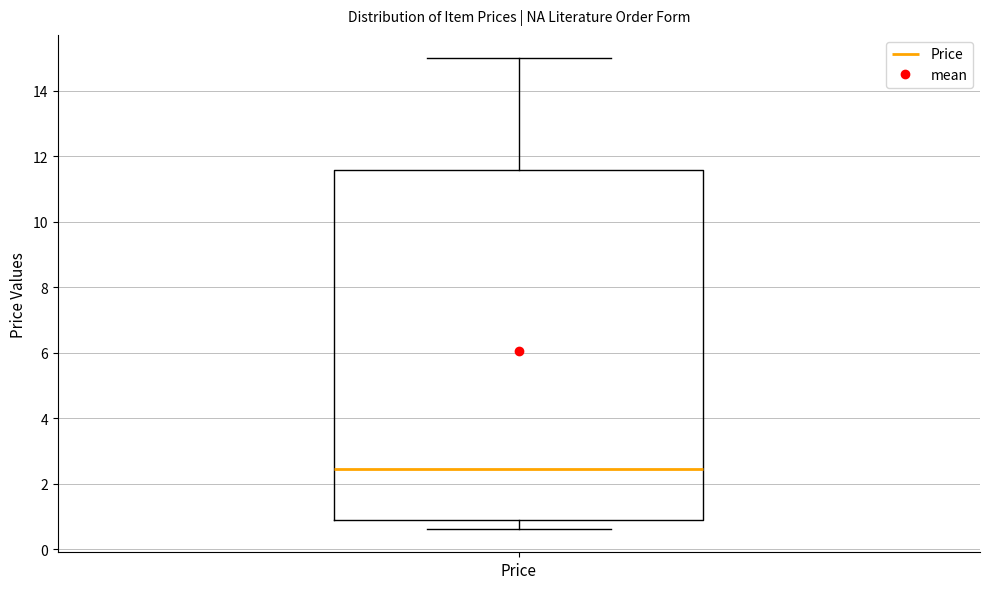

Transcribe this box plot: give where the median line is, the range the box spans, and where the two whiskers end, as read against the y-axis. The values are not printed on the chart, so give them approximately, as read against the axis.

median 2.4, box 0.8 to 11.6, whiskers 0.6 to 15.0